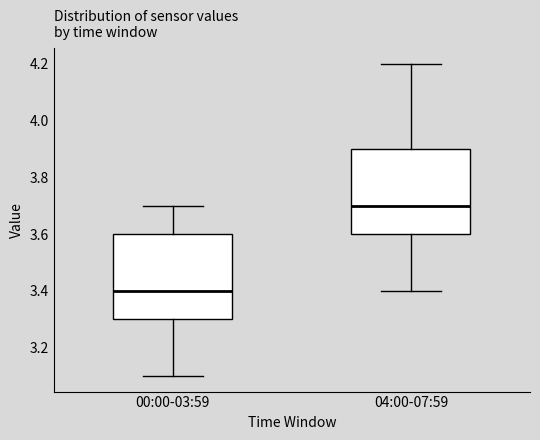

Which box has the highest median line?

04:00-07:59